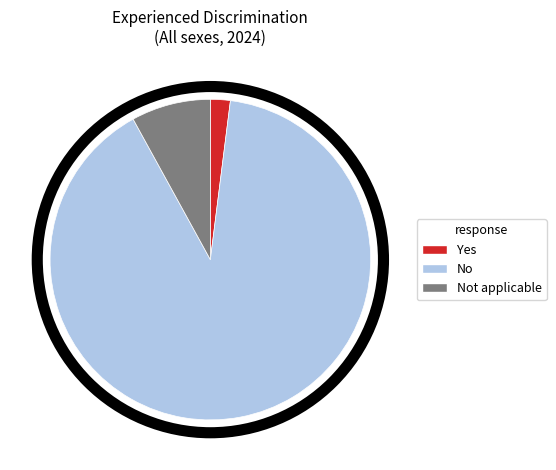

How many segments does this pie chart have?

3